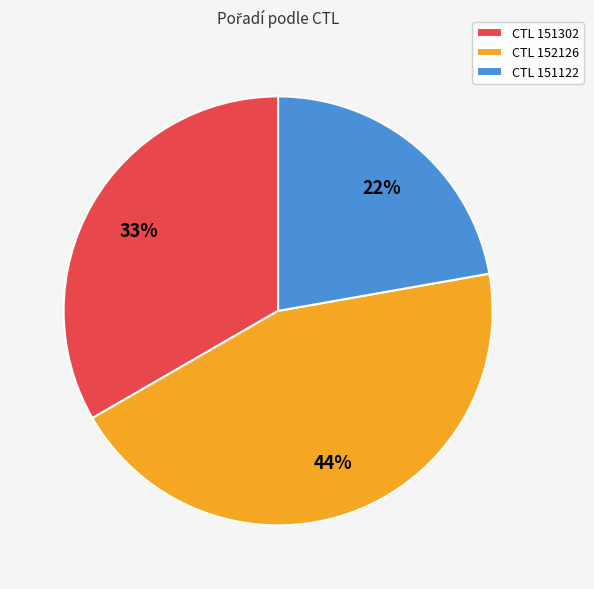

Count the number of slices in the pie.

3